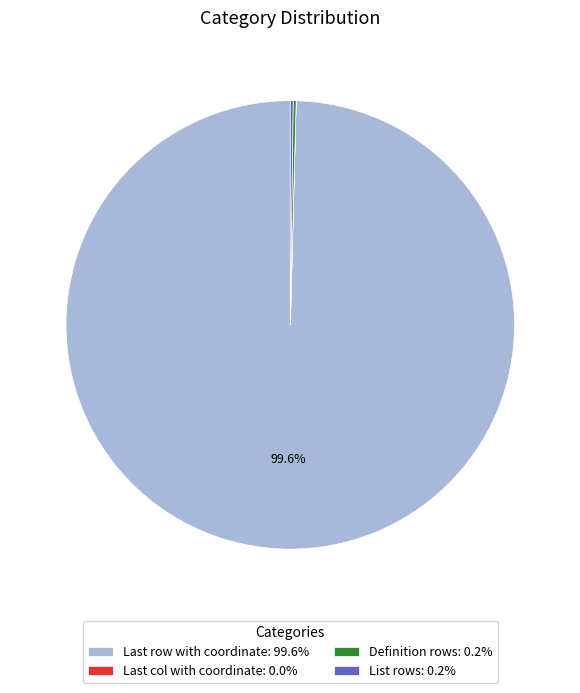

To the nearest percent, what is the difference between the largest and smallest slice percentages?

100%